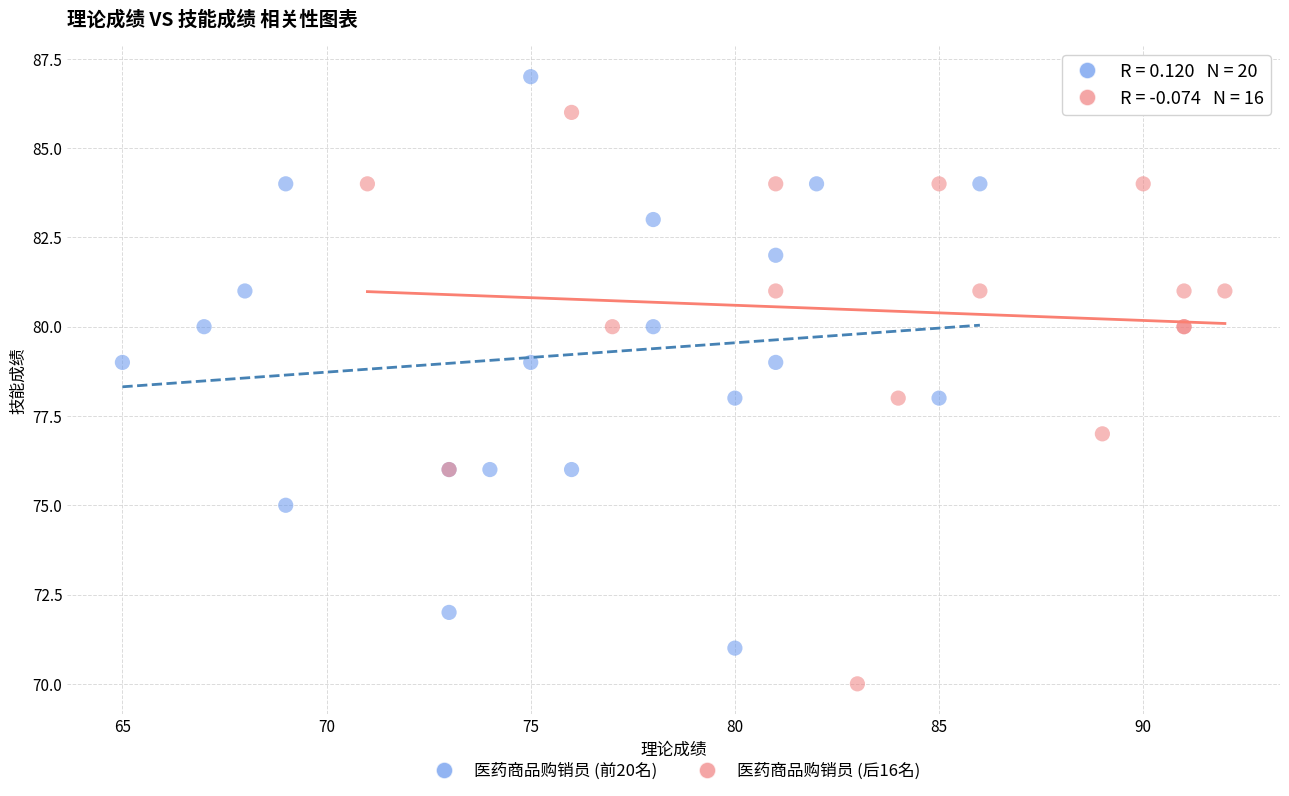

Which series reaches the maximum Y coordinate?

医药商品购销员 (前20名)